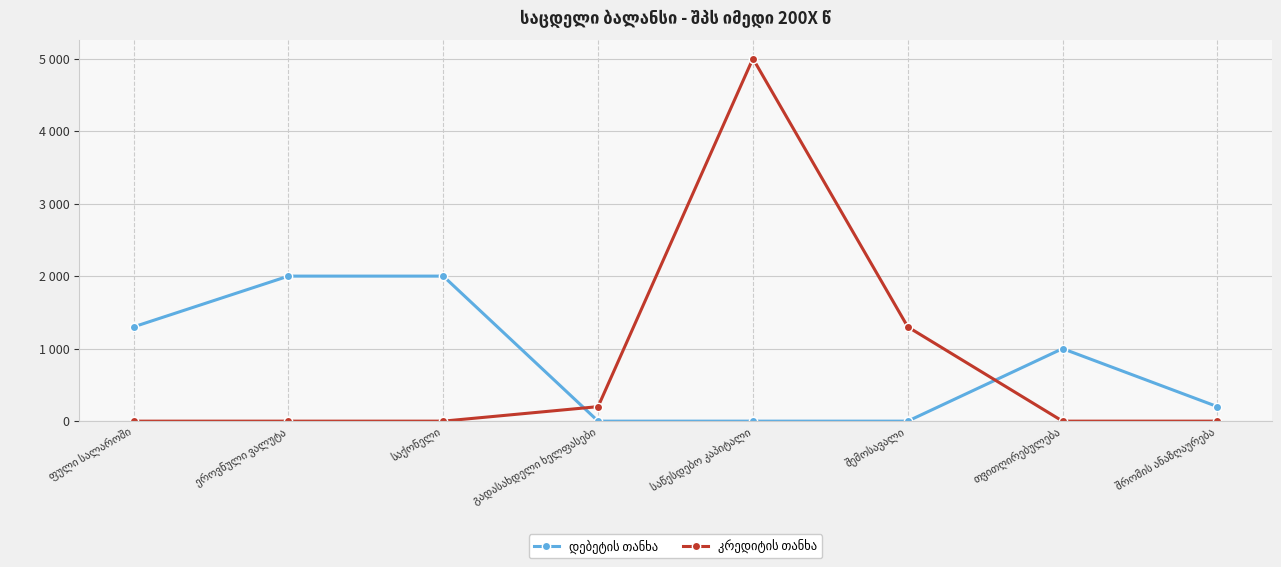

The დებეტის თანხა series shows -658 at გადასახდელი ხელფასები. True or false?

False